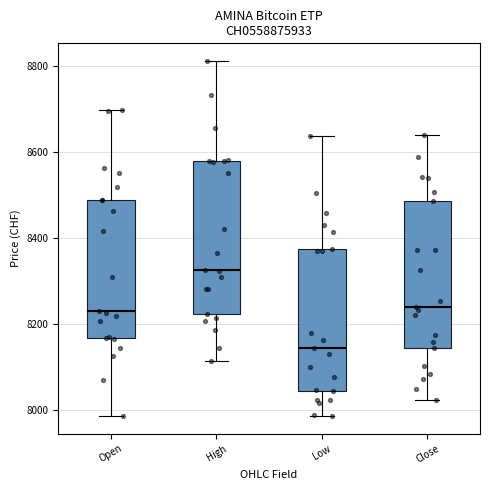

Which box's median line is the highest?

High